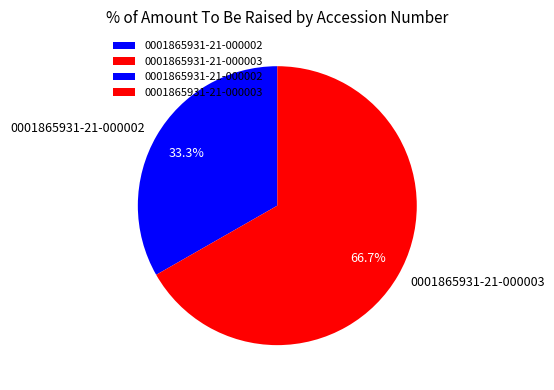

How many segments does this pie chart have?

2